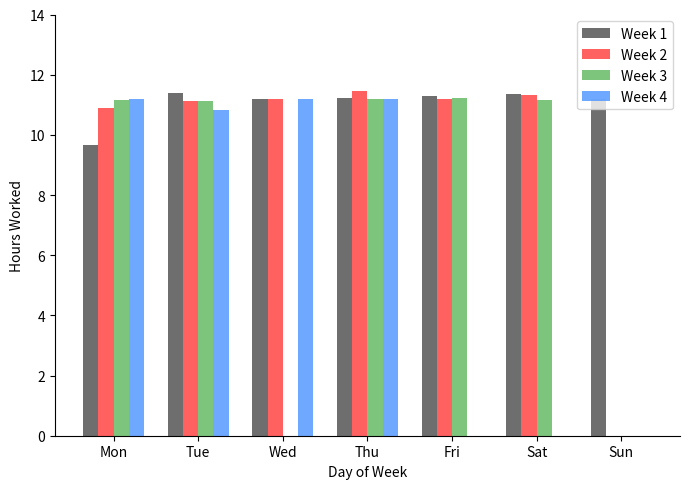

What is the sum of all Week 3 values?

55.9